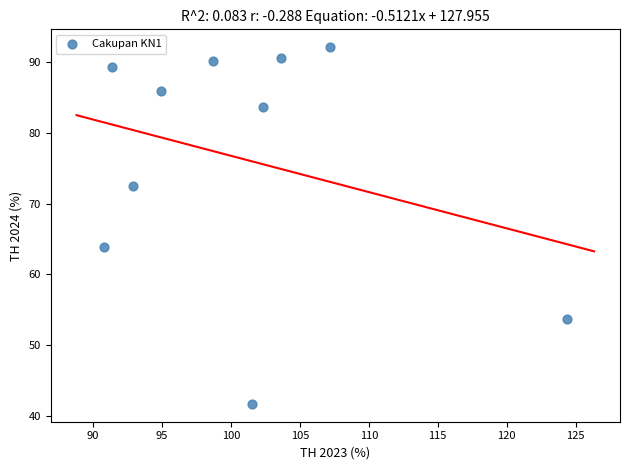

What Y value in the scatter plot is closest to 66?

63.9